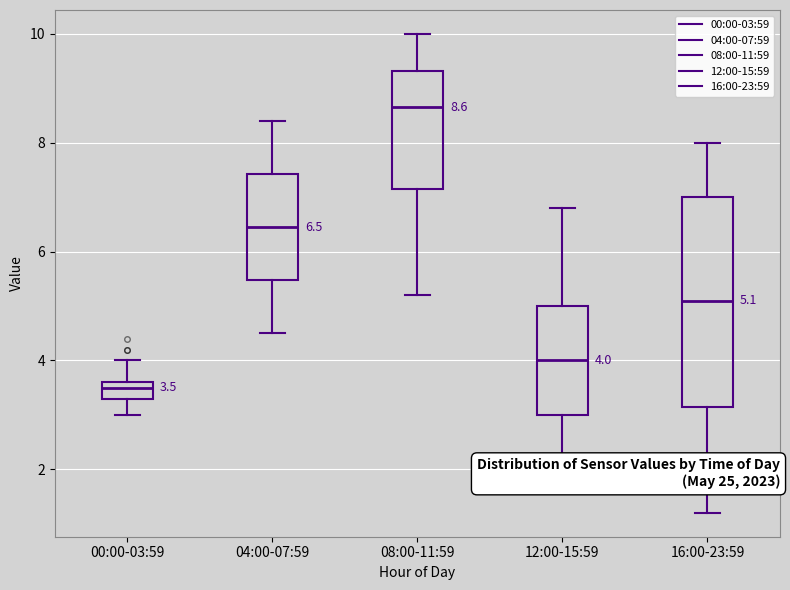

Which box has the highest median line?

08:00-11:59